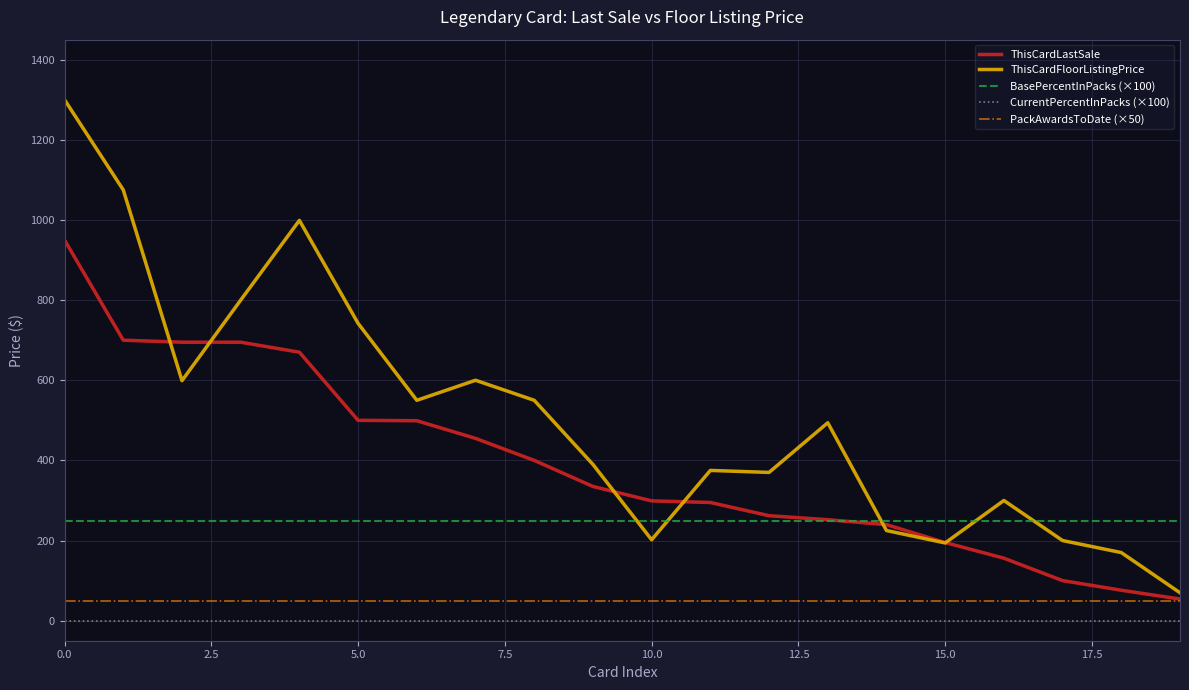

What are all the series names shown in the legend?

ThisCardLastSale, ThisCardFloorListingPrice, BasePercentInPacks (×100), CurrentPercentInPacks (×100), PackAwardsToDate (×50)